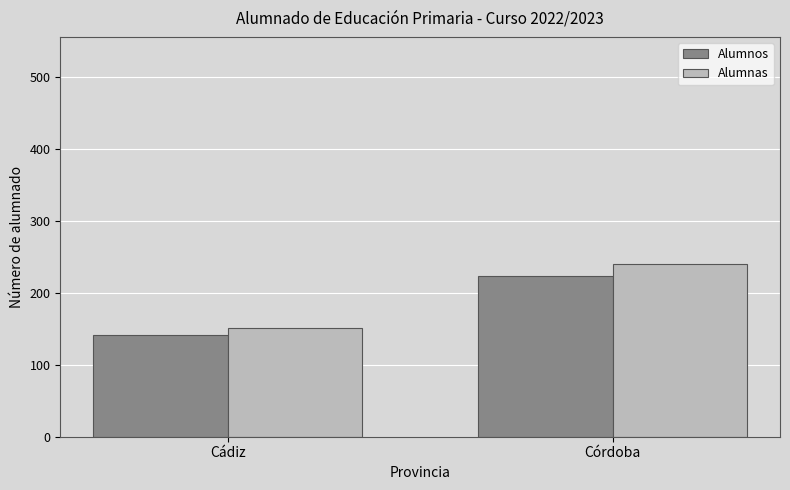

What is the difference between the maximum and minimum values in the Alumnos series?

81